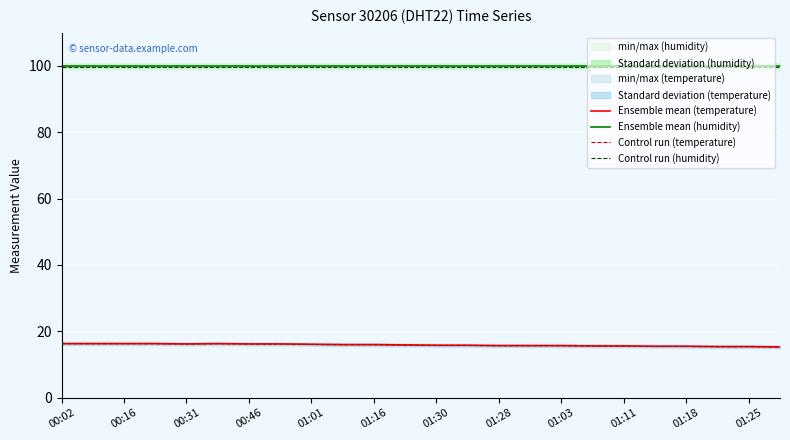

True or false: Control run (humidity) and Ensemble mean (humidity) intersect in this chart.

False